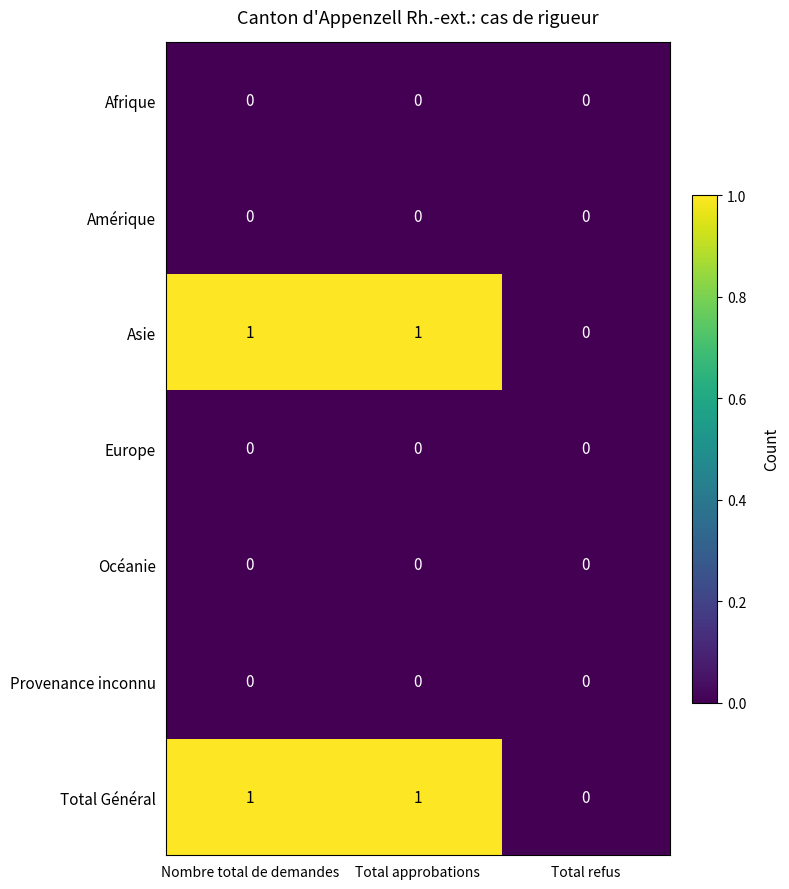

How many series are shown in this chart?

7